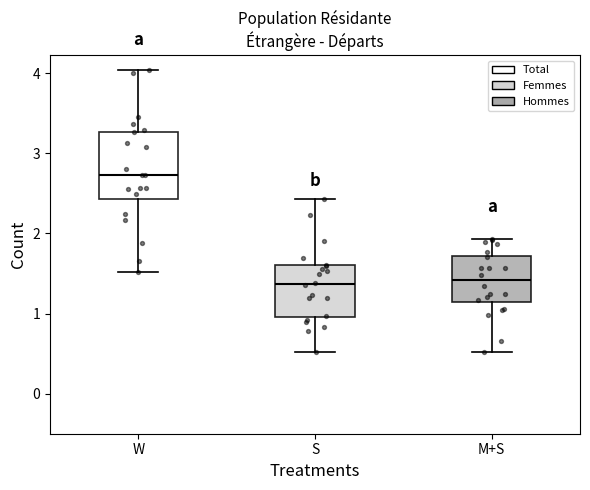

Reading left to right, transcribe this box plot: for each box, give where its median line is, the range the box spans, and where its two whiskers end, as read against the y-axis. The values are not printed on the chart, so give them approximately, as read against the axis.

W: median 2.7, box 2.4 to 3.3, whiskers 1.5 to 4.0
S: median 1.4, box 1.0 to 1.6, whiskers 0.5 to 2.4
M+S: median 1.4, box 1.1 to 1.7, whiskers 0.5 to 1.9